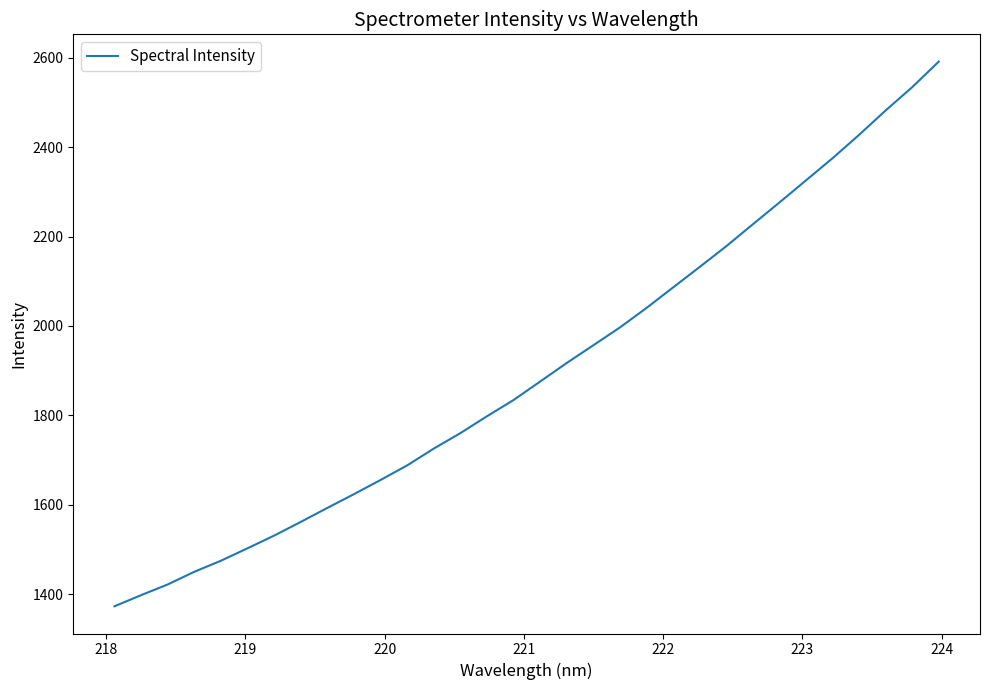

What is the difference between the maximum and minimum values?

1218.3